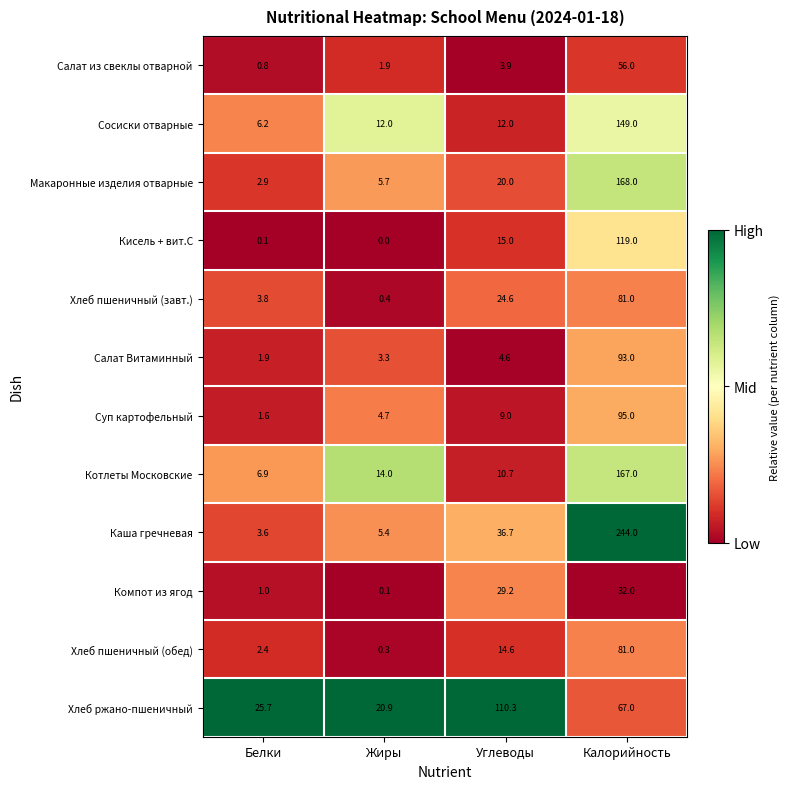

Which category has the highest value in the Салат Витаминный series?

Калорийность